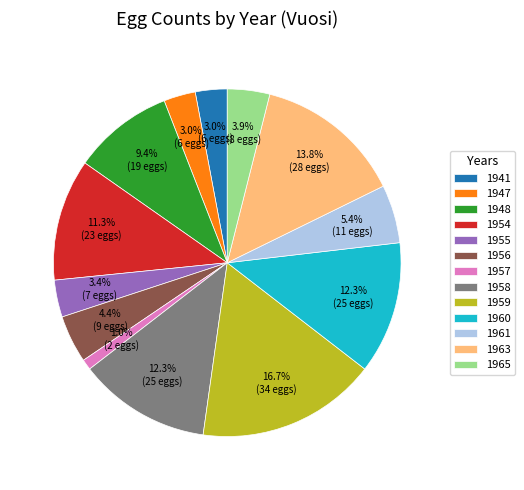

What is the ratio of the value at 1956 to the value at 1947?

1.5